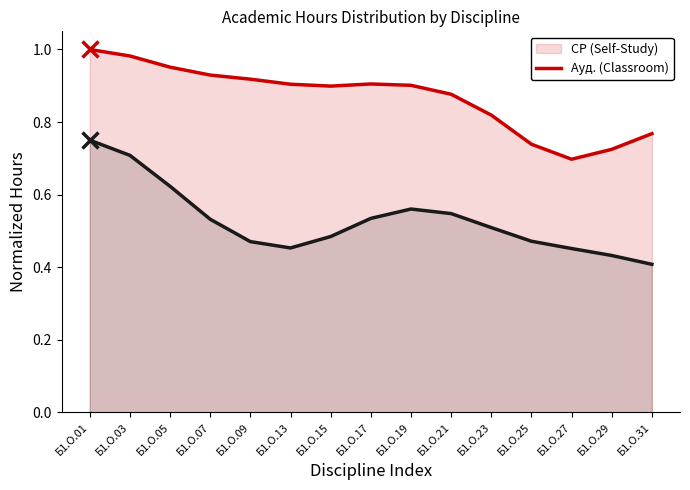

Which has a higher value, Б1.О.29 or Б1.О.13?

Б1.О.13